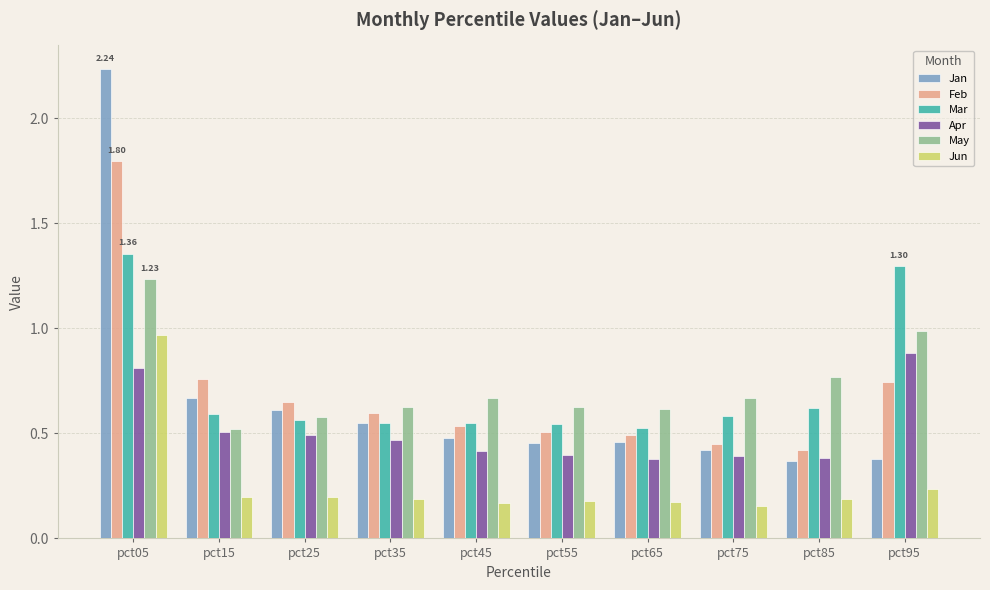

What is the sum of all Jun values?

2.6